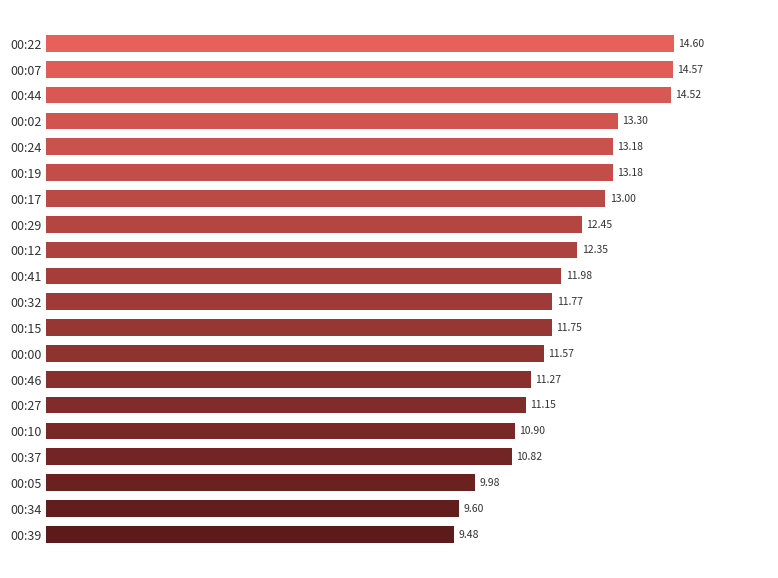

Which has a higher value, 00:32 or 00:07?

00:07